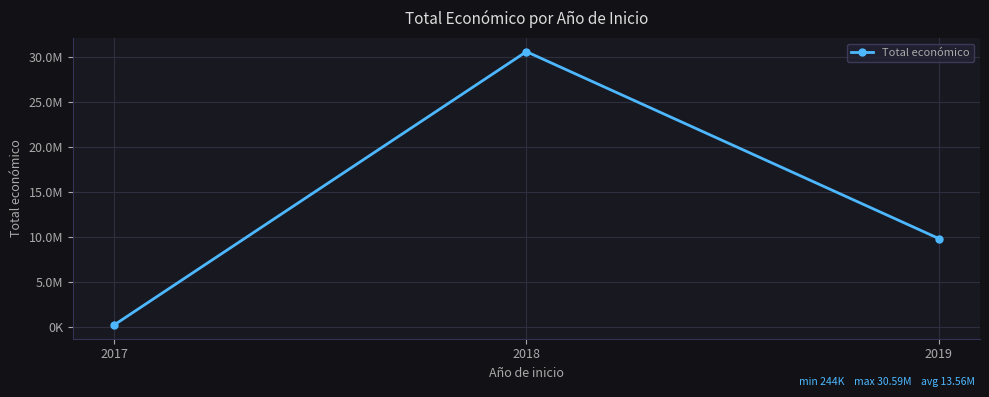

Does the chart have visible grid lines?

Yes